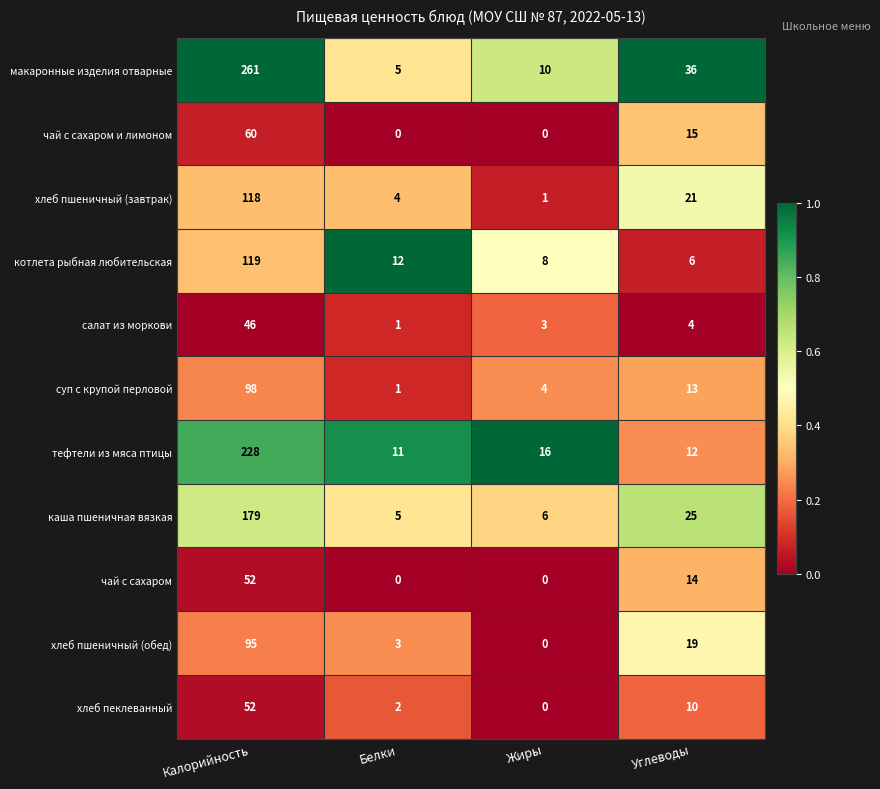

How many series are shown in this chart?

11